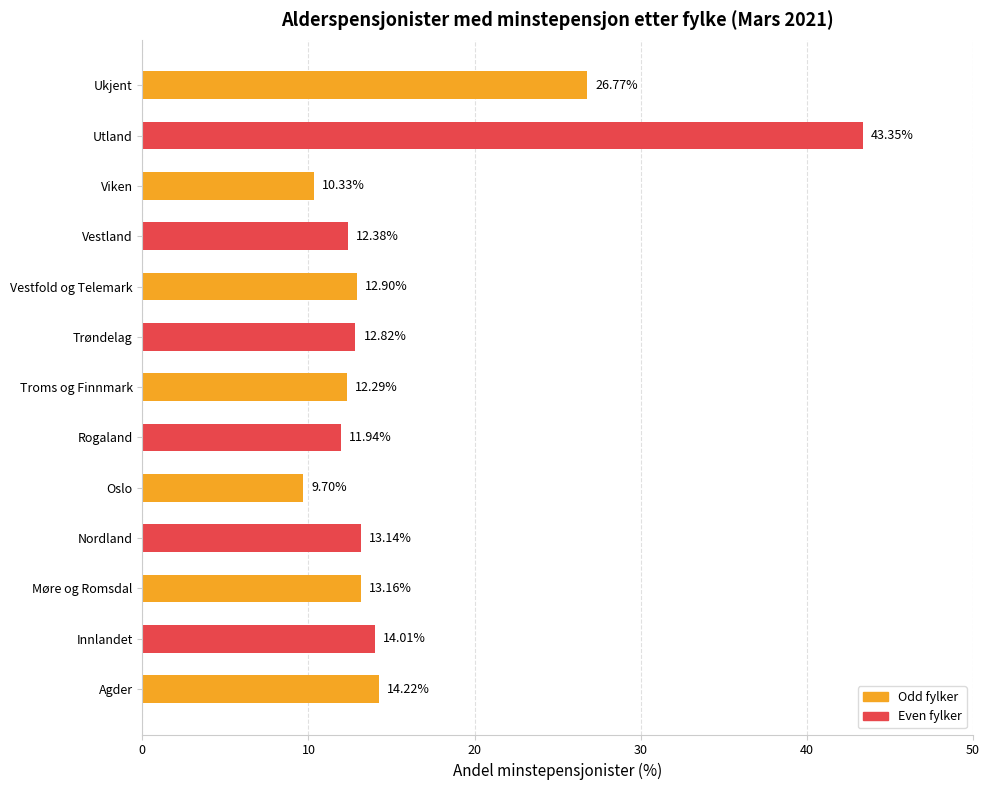

List the labels in order of value, largest first.

Utland, Ukjent, Agder, Innlandet, Møre og Romsdal, Nordland, Vestfold og Telemark, Trøndelag, Vestland, Troms og Finnmark, Rogaland, Viken, Oslo